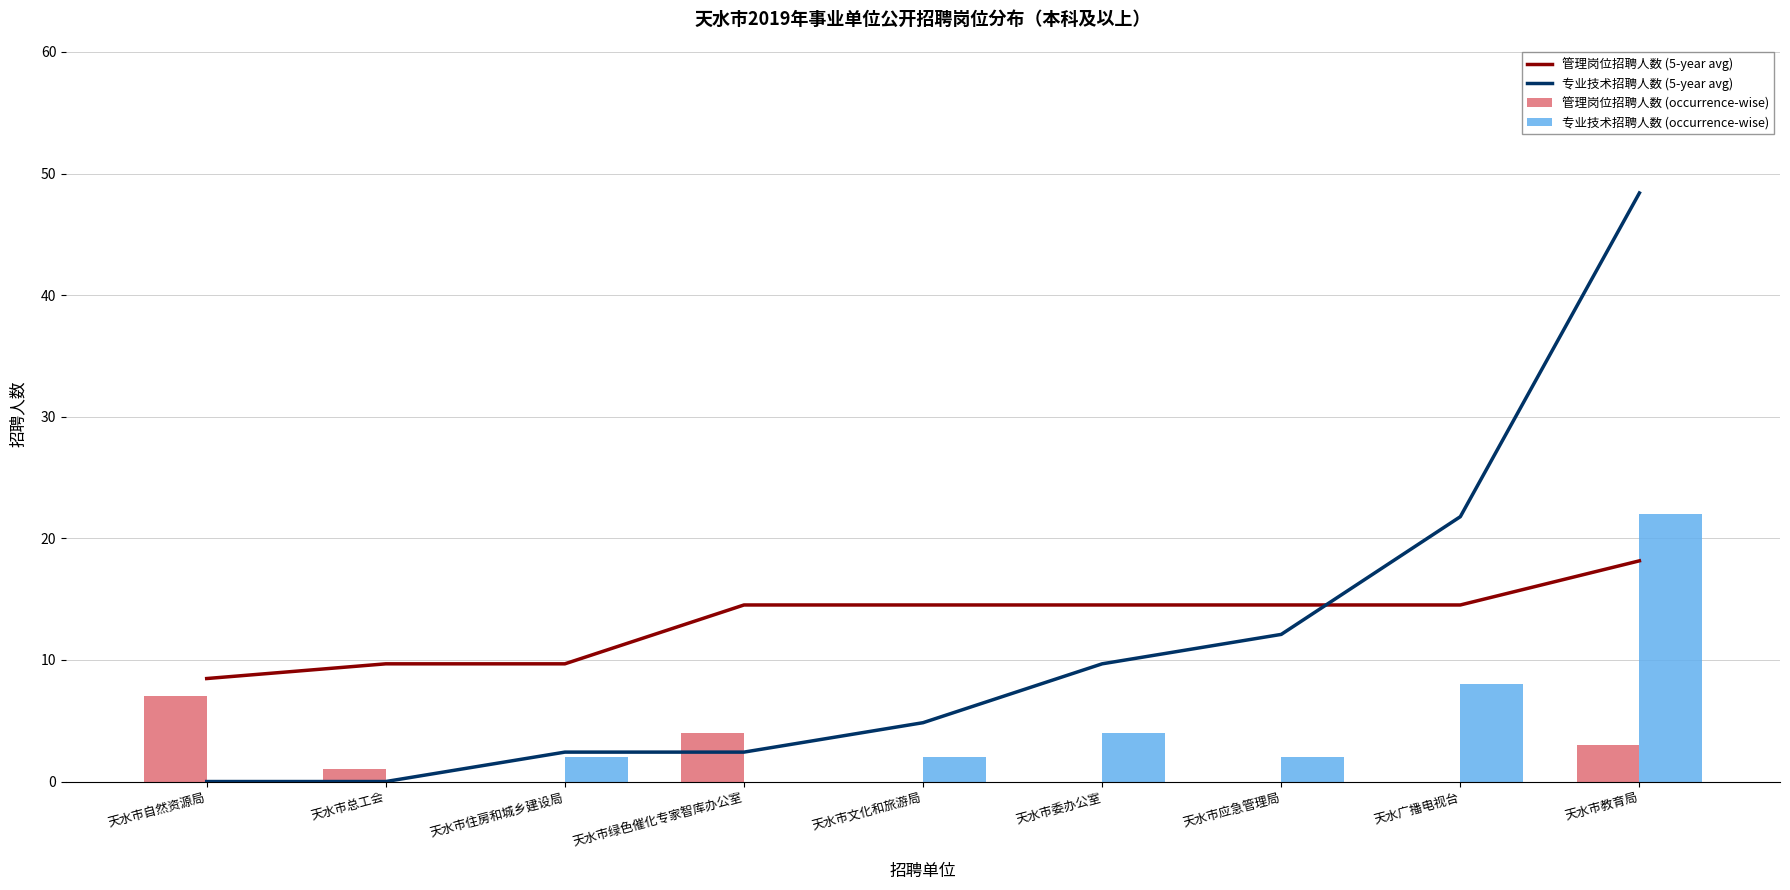

Is the value of 管理岗位招聘人数 (occurrence-wise) at 天水广播电视台 greater than the value of 专业技术招聘人数 (5-year avg) at 天水市委办公室?

No